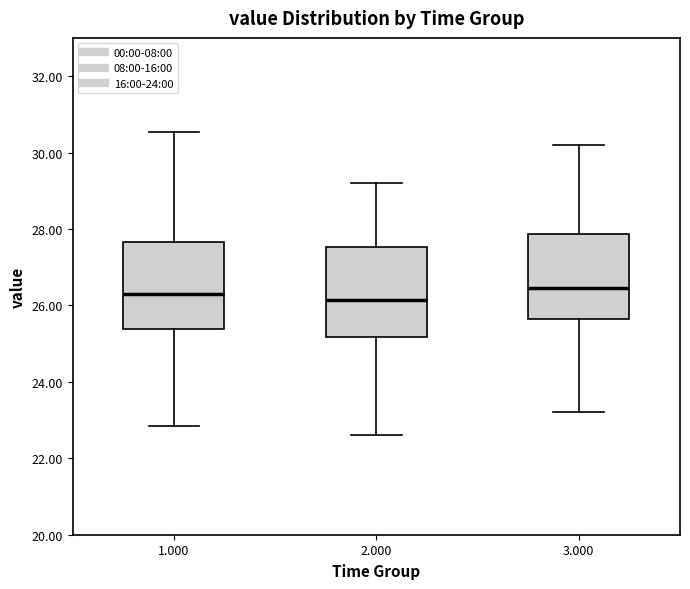

Reading left to right, transcribe this box plot: for each box, give where its median line is, the range the box spans, and where its two whiskers end, as read against the y-axis. The values are not printed on the chart, so give them approximately, as read against the axis.

1.000: median 26.4, box 25.4 to 27.6, whiskers 22.8 to 30.6
2.000: median 26.2, box 25.2 to 27.6, whiskers 22.6 to 29.2
3.000: median 26.4, box 25.6 to 27.8, whiskers 23.2 to 30.2